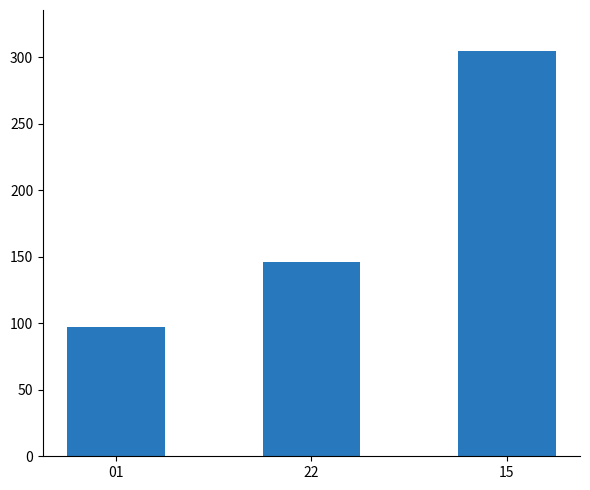

Reading left to right, list all the values displayed in this chart.

01=97	22=146	15=305